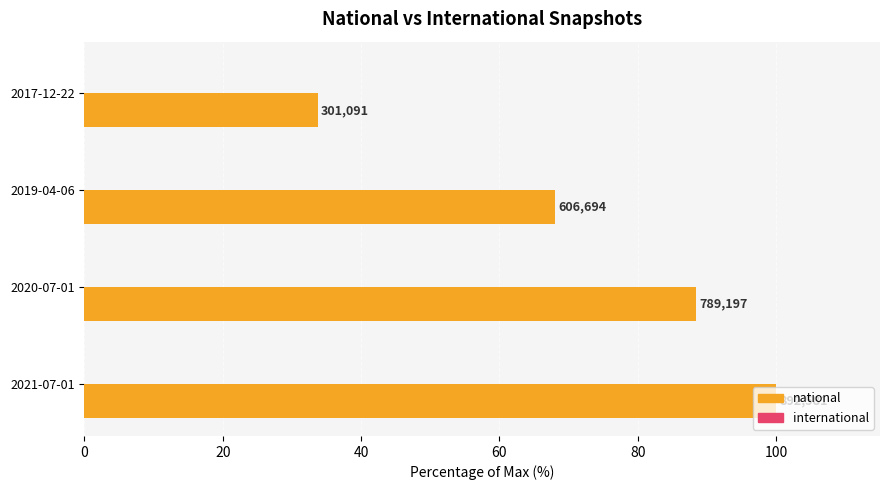

Are the bars horizontal?

Yes